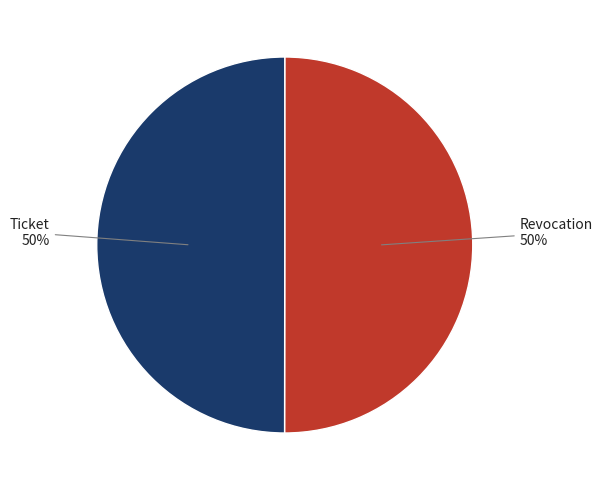

What percentage is the Revocation slice, to the nearest percent?

50%